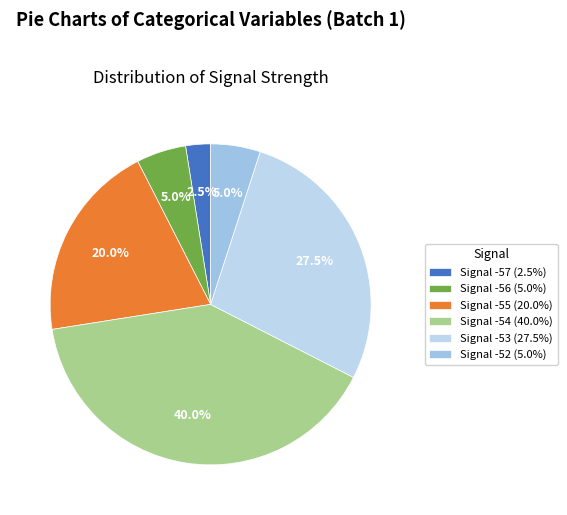

How many segments does this pie chart have?

6